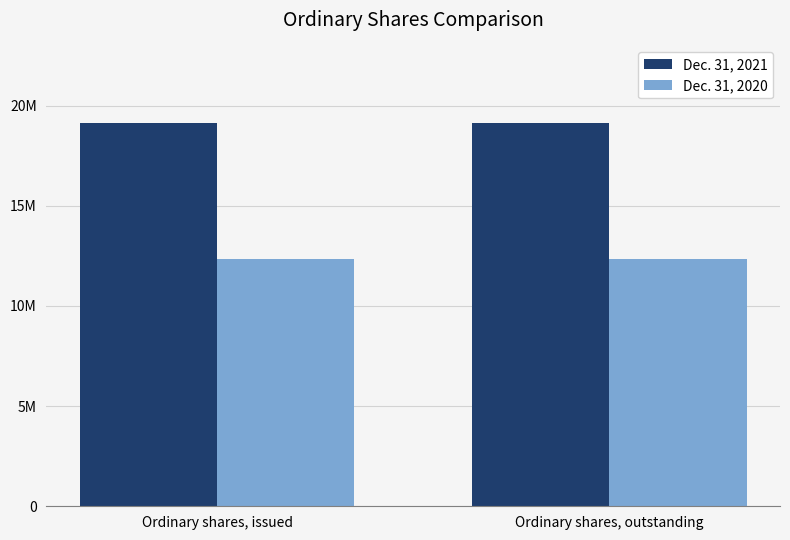

Is it true that Dec. 31, 2021 equals 19134277 at Ordinary shares, outstanding?

True